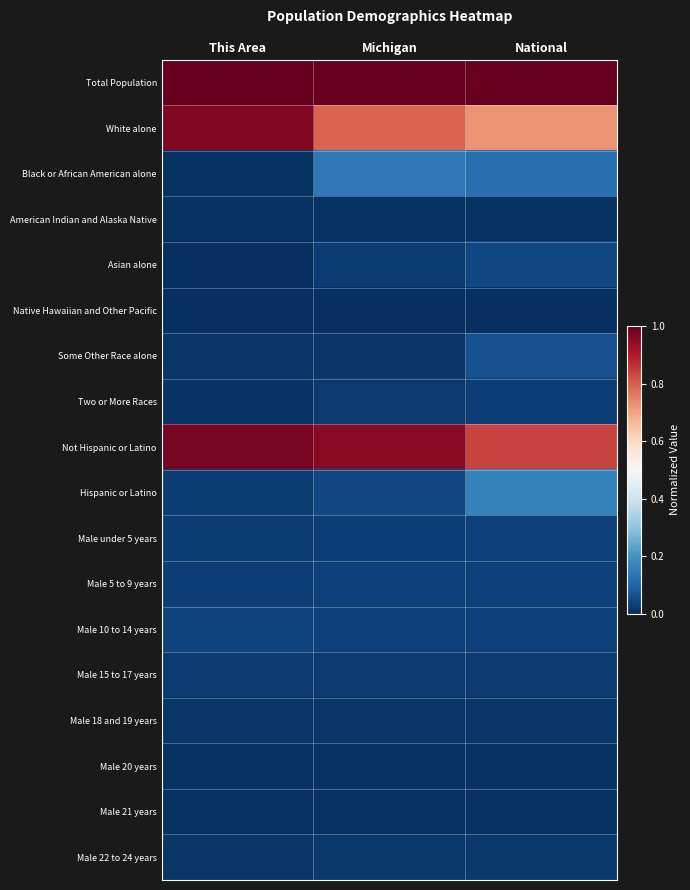

Reading right to left, extract all data points from this chart.

Total Population: National=1.0	Michigan=1.0	This Area=1.0
White alone: National=0.7	Michigan=0.8	This Area=1.0
Black or African American alone: National=0.1	Michigan=0.1	This Area=0.0
American Indian and Alaska Native: National=0.0	Michigan=0.0	This Area=0.0
Asian alone: National=0.0	Michigan=0.0	This Area=0.0
Native Hawaiian and Other Pacific: National=0.0	Michigan=0.0	This Area=0.0
Some Other Race alone: National=0.1	Michigan=0.0	This Area=0.0
Two or More Races: National=0.0	Michigan=0.0	This Area=0.0
Not Hispanic or Latino: National=0.8	Michigan=1.0	This Area=1.0
Hispanic or Latino: National=0.2	Michigan=0.0	This Area=0.0
Male under 5 years: National=0.0	Michigan=0.0	This Area=0.0
Male 5 to 9 years: National=0.0	Michigan=0.0	This Area=0.0
Male 10 to 14 years: National=0.0	Michigan=0.0	This Area=0.0
Male 15 to 17 years: National=0.0	Michigan=0.0	This Area=0.0
Male 18 and 19 years: National=0.0	Michigan=0.0	This Area=0.0
Male 20 years: National=0.0	Michigan=0.0	This Area=0.0
Male 21 years: National=0.0	Michigan=0.0	This Area=0.0
Male 22 to 24 years: National=0.0	Michigan=0.0	This Area=0.0